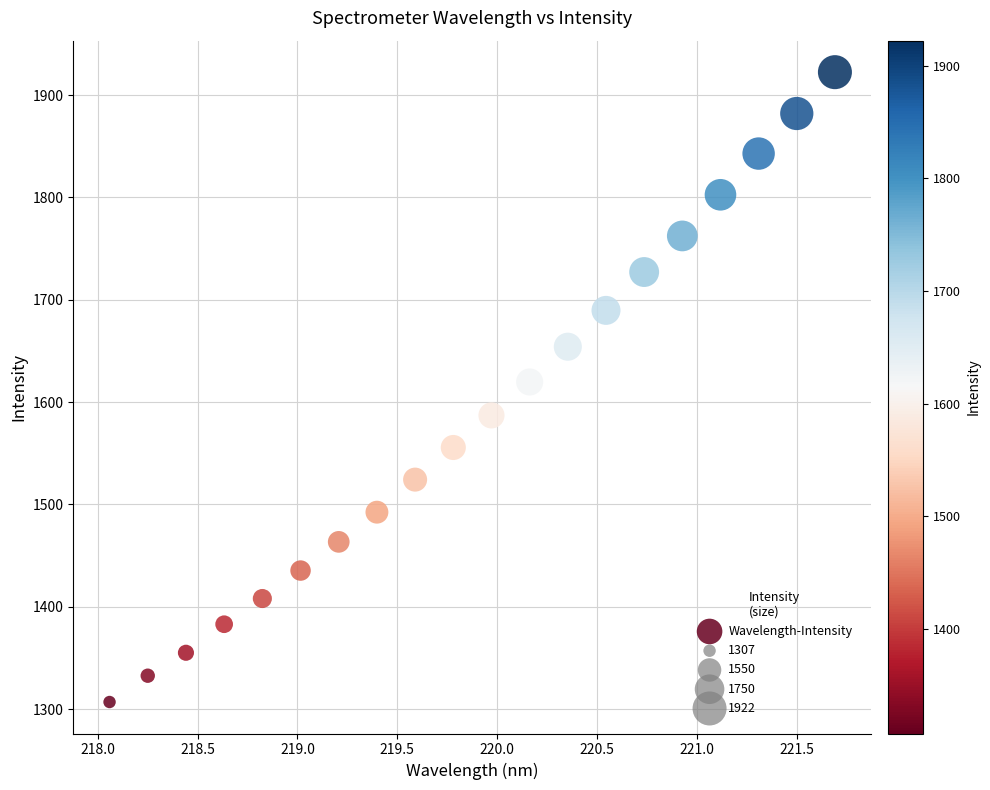

What is the range of X values (max minus min)?

3.6